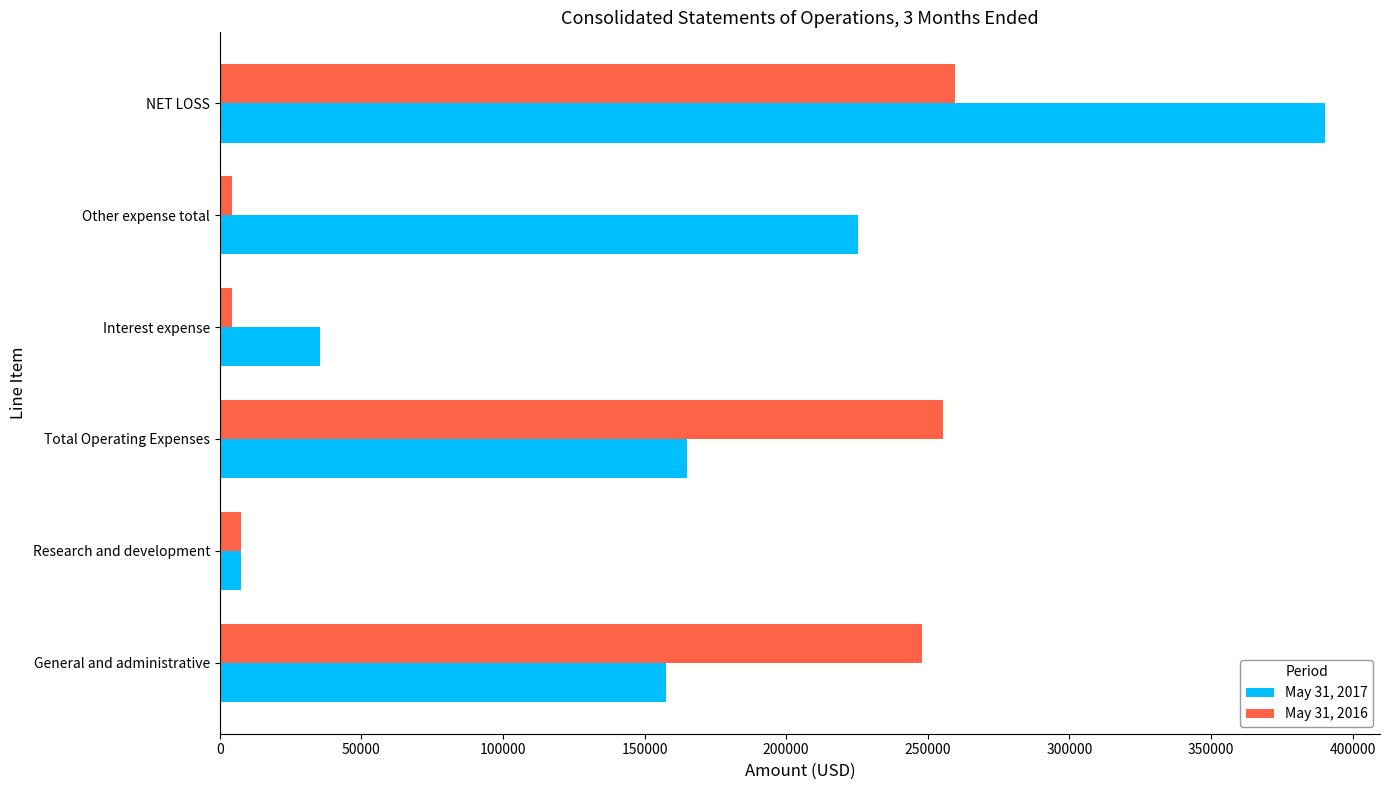

What is the smallest value displayed?

4144